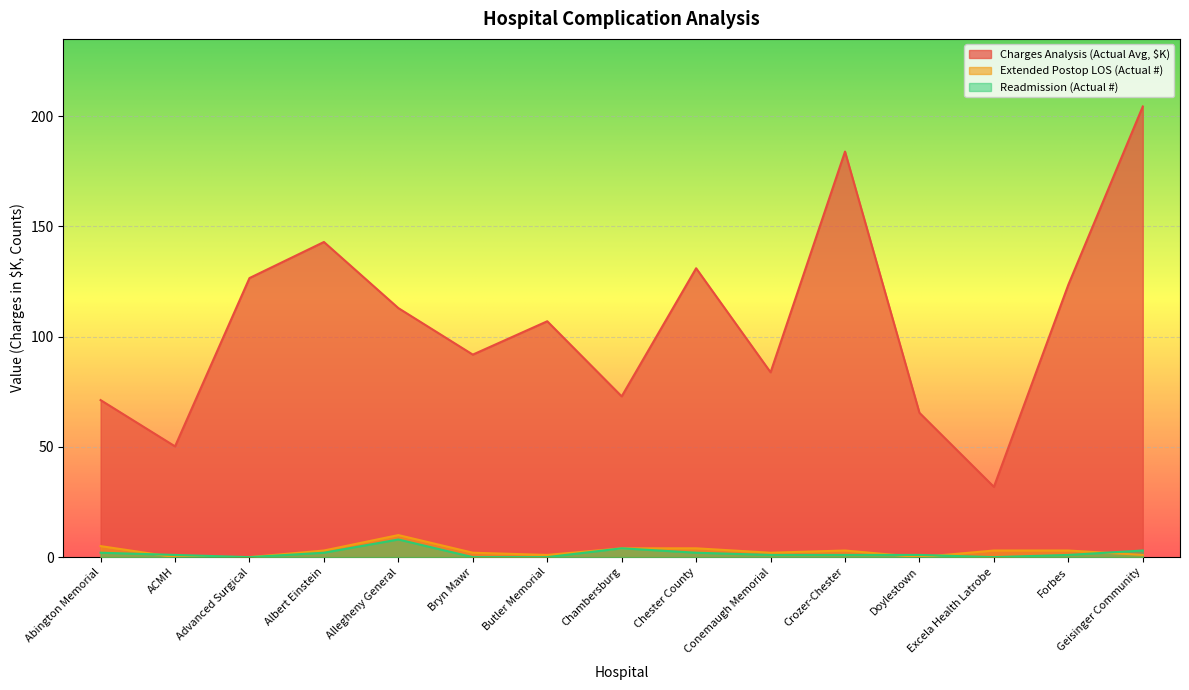

At which category is the sum across all series the highest?

Geisinger Community